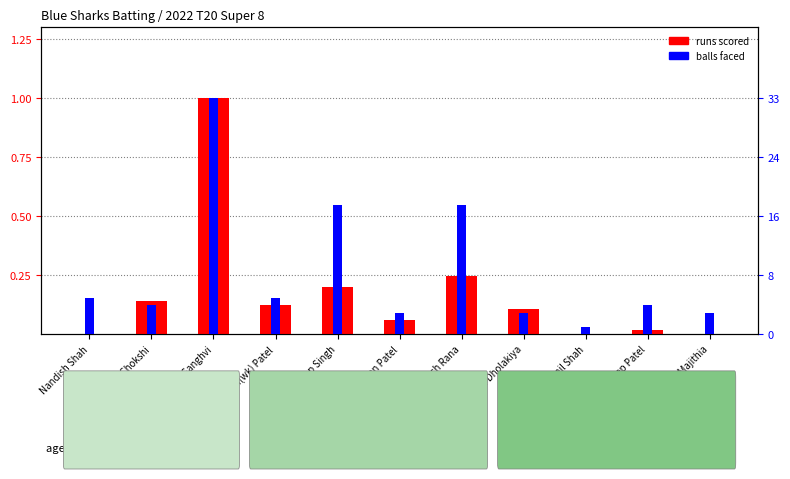

At which label is balls faced closest to 0?

Maunil Shah